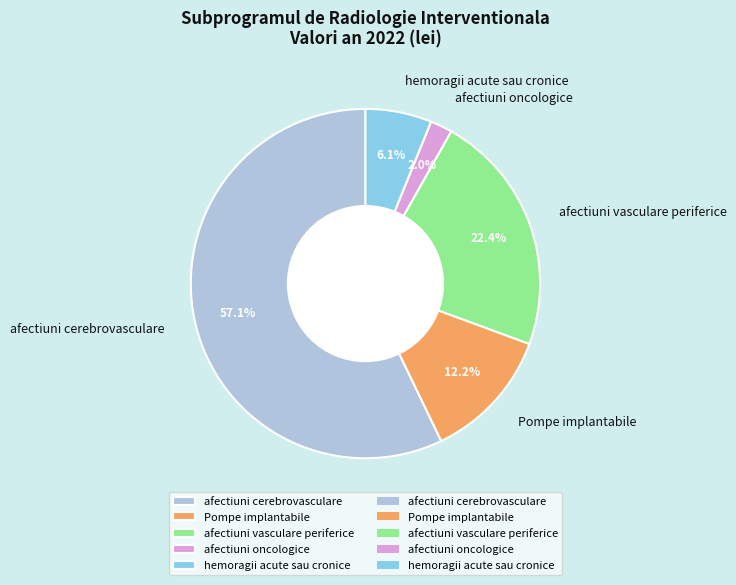

How many slices are in this pie chart?

5